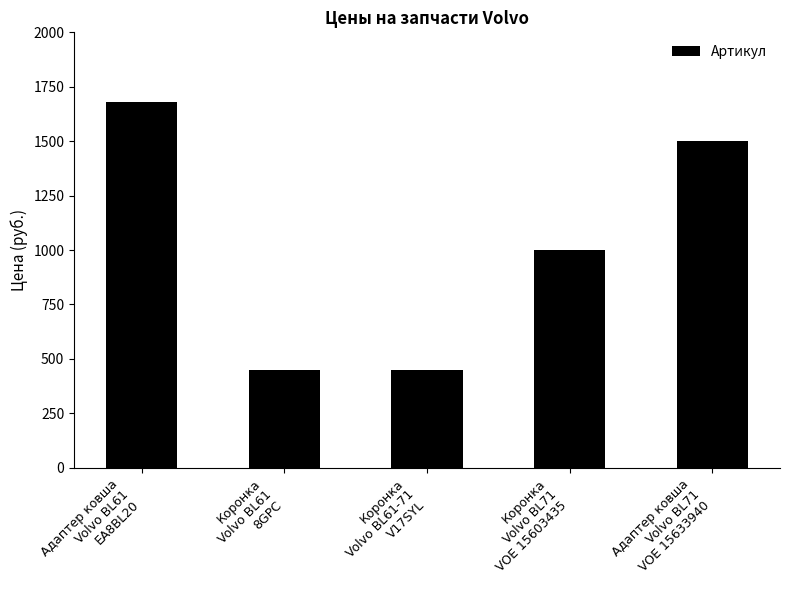

Between Адаптер ковша
Volvo BL61
EA8BL20 and Коронка
Volvo BL61
8GPC, which is larger?

Адаптер ковша
Volvo BL61
EA8BL20